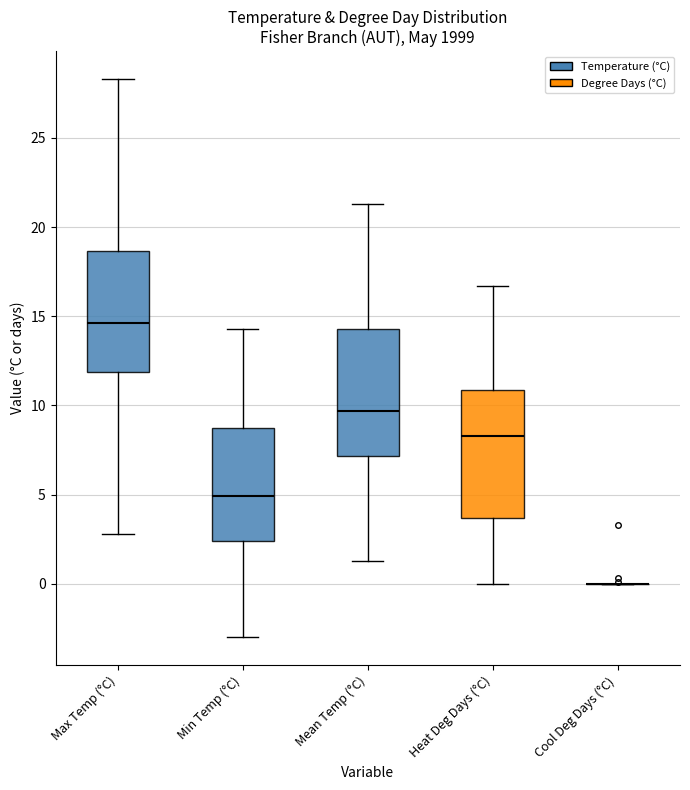

Where does the median line of the box for Min Temp (°C) sit on the y-axis? The values are not printed on the chart, so give them approximately, as read against the axis.

5.0